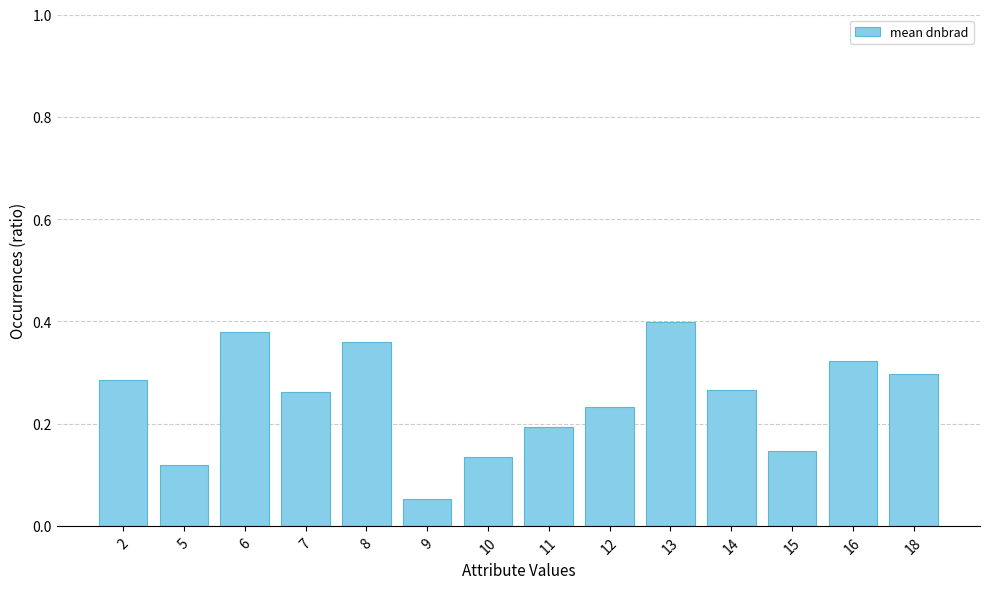

Count the values in the range 0 to 1.

14